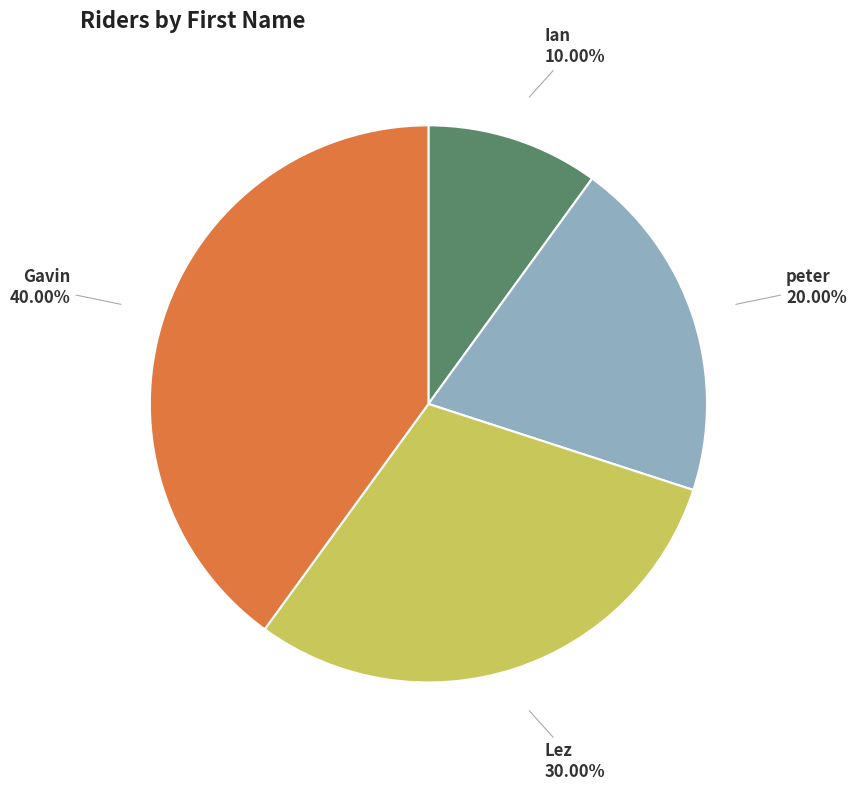

To the nearest percent, what portion does Gavin represent?

40%